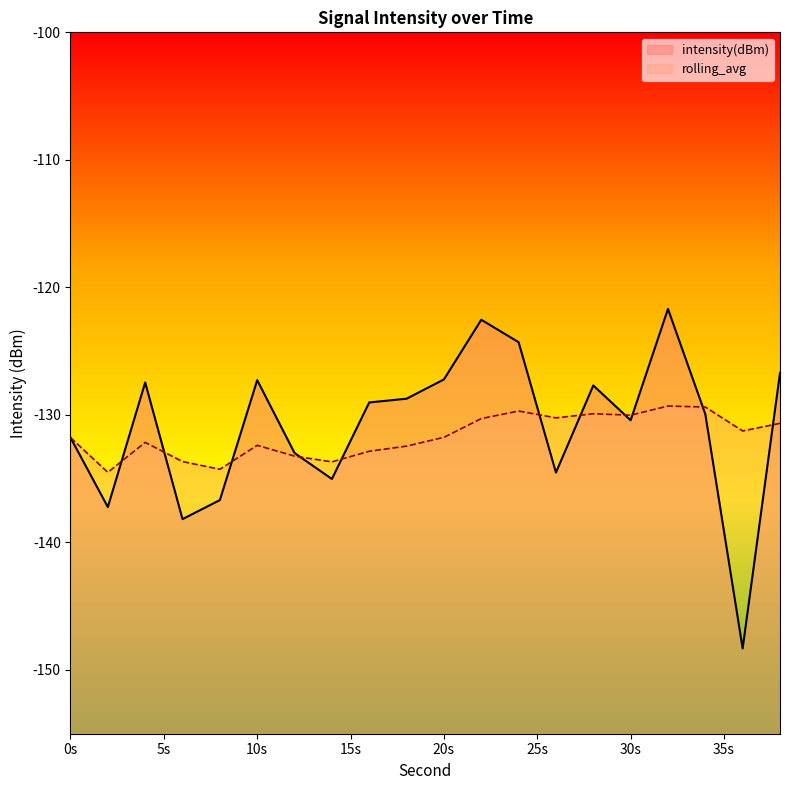

What is the total value across all series at 30s?

-260.4